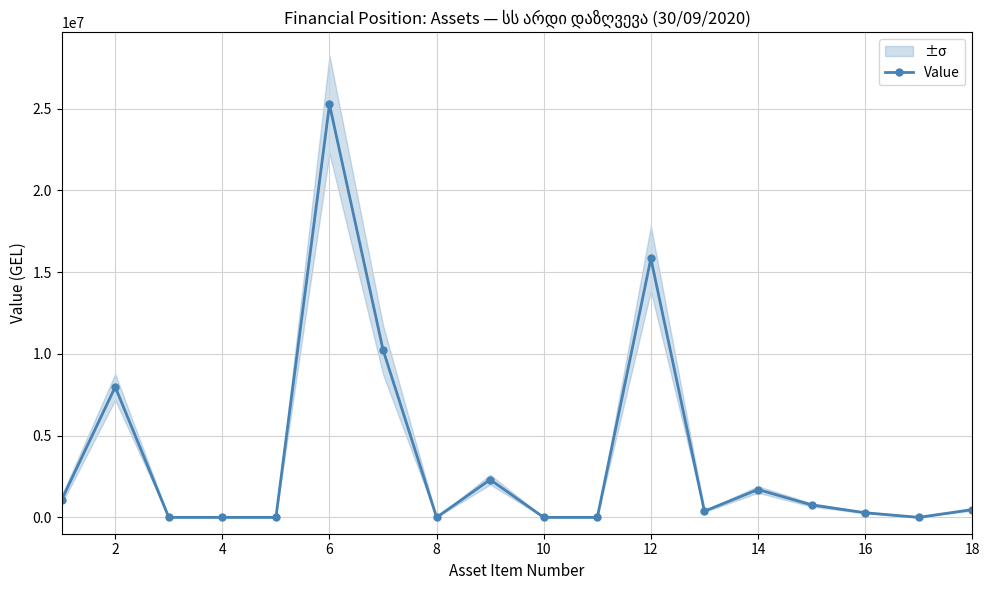

Where is the first local maximum for Value?

2